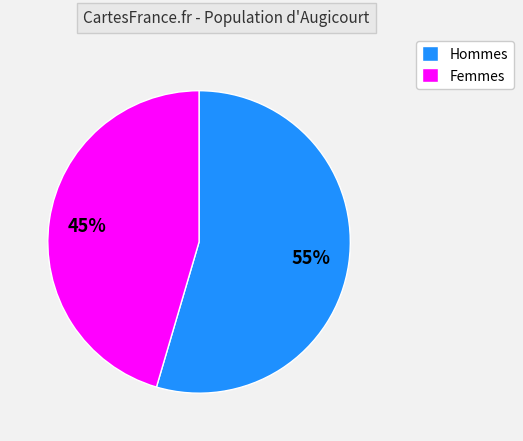

Does any single category account for the majority?

Yes